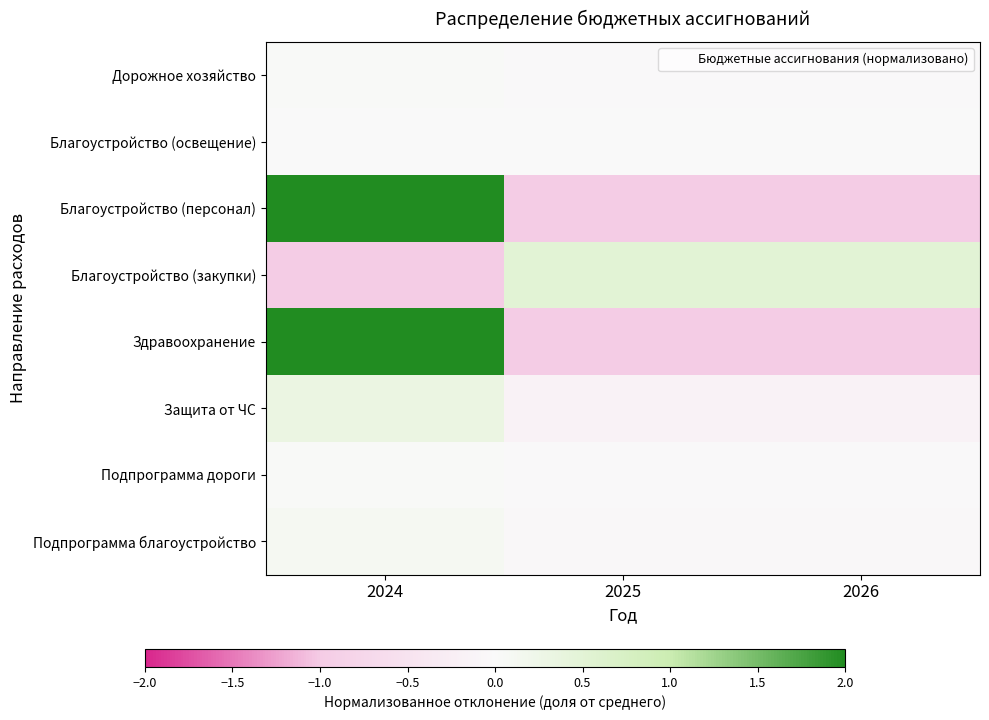

Reading left to right, extract all data points from this chart.

Дорожное хозяйство: 2024=0.0	2025=-0.0	2026=-0.0
Благоустройство (освещение): 2024=0.0	2025=0.0	2026=0.0
Благоустройство (персонал): 2024=2.0	2025=-1.0	2026=-1.0
Благоустройство (закупки): 2024=-1.0	2025=0.5	2026=0.5
Здравоохранение: 2024=2.0	2025=-1.0	2026=-1.0
Защита от ЧС: 2024=0.3	2025=-0.2	2026=-0.2
Подпрограмма дороги: 2024=0.0	2025=-0.0	2026=-0.0
Подпрограмма благоустройство: 2024=0.1	2025=-0.0	2026=-0.0